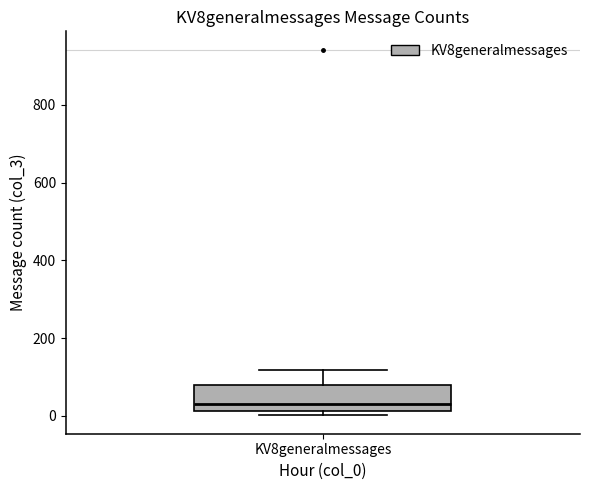

Transcribe this box plot: give where the median line is, the range the box spans, and where the two whiskers end, as read against the y-axis. The values are not printed on the chart, so give them approximately, as read against the axis.

median 40, box 20 to 80, whiskers 0 to 120